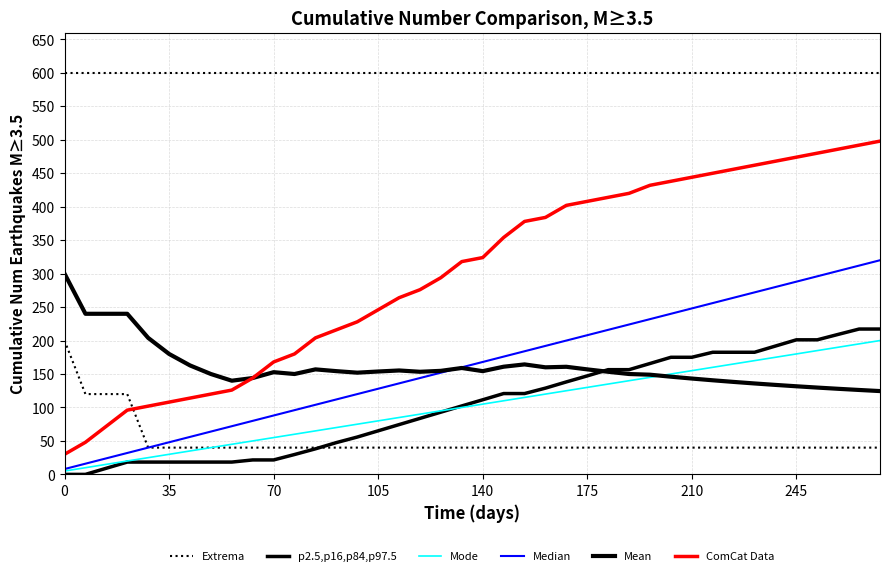

What is the maximum value for Extrema?

600.0